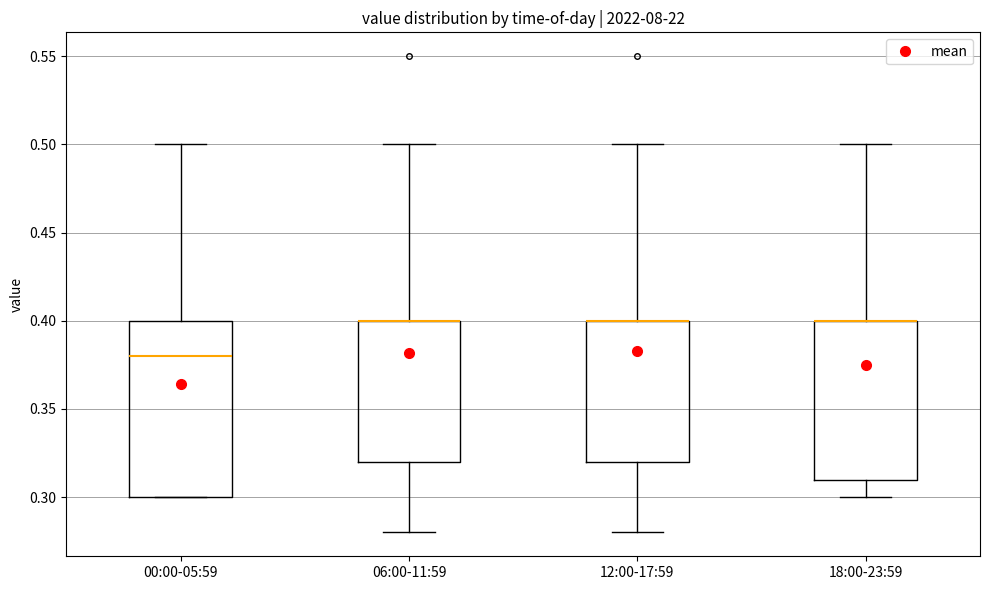

Reading left to right, transcribe this box plot: for each box, give where its median line is, the range the box spans, and where its two whiskers end, as read against the y-axis. The values are not printed on the chart, so give them approximately, as read against the axis.

00:00-05:59: median 0.38, box 0.30 to 0.40, whiskers 0.30 to 0.50
06:00-11:59: median 0.40 (drawn on the box's upper edge), box 0.32 to 0.40, whiskers 0.28 to 0.50
12:00-17:59: median 0.40 (drawn on the box's upper edge), box 0.32 to 0.40, whiskers 0.28 to 0.50
18:00-23:59: median 0.40 (drawn on the box's upper edge), box 0.31 to 0.40, whiskers 0.30 to 0.50